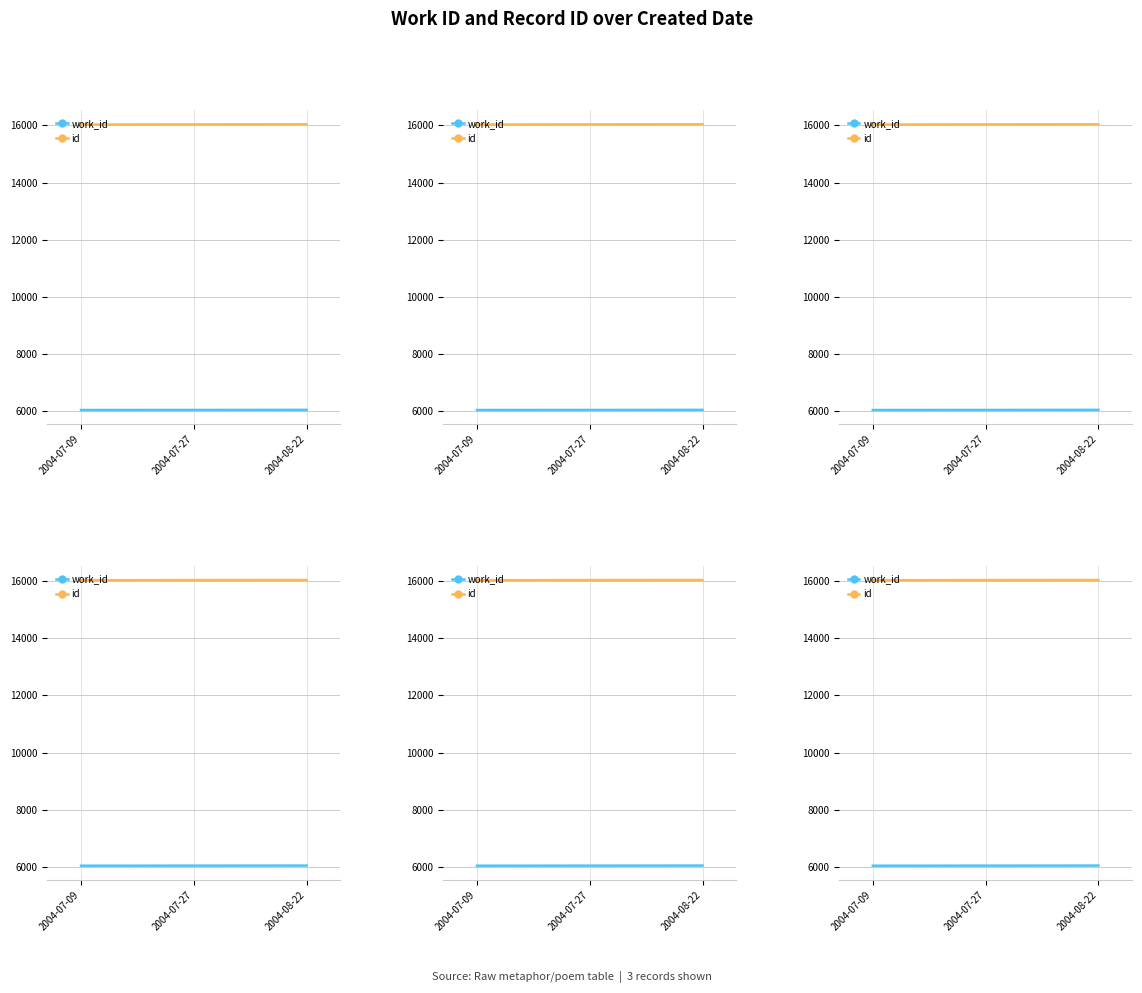

Which series has the largest total across all categories?

id